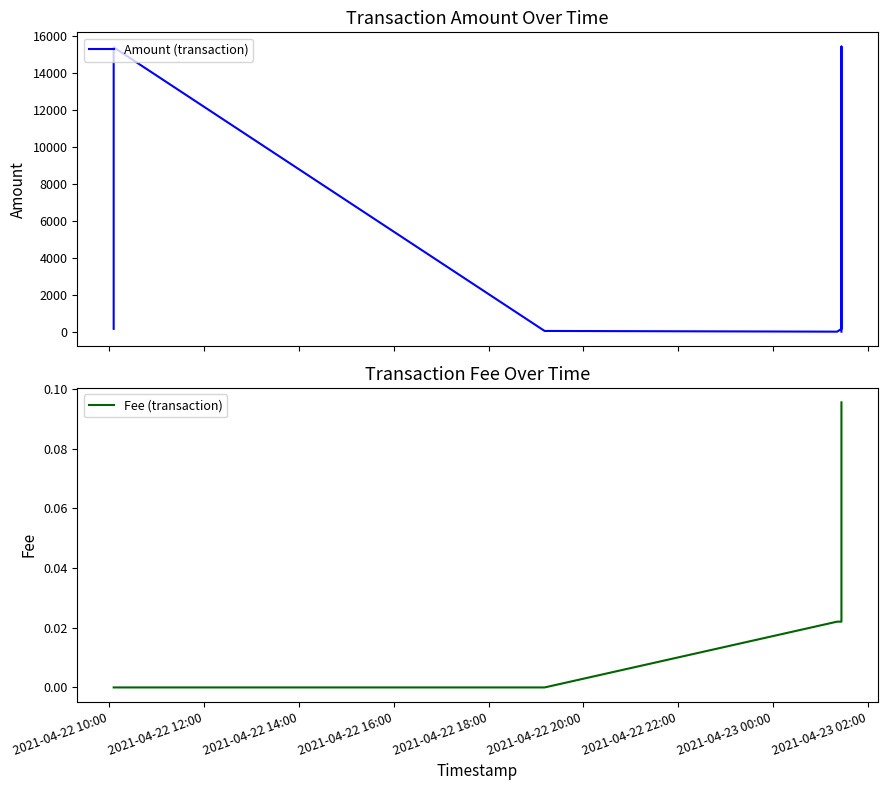

True or false: Amount (transaction) has a value of 225.1 at 2021-04-22 18:00.

False